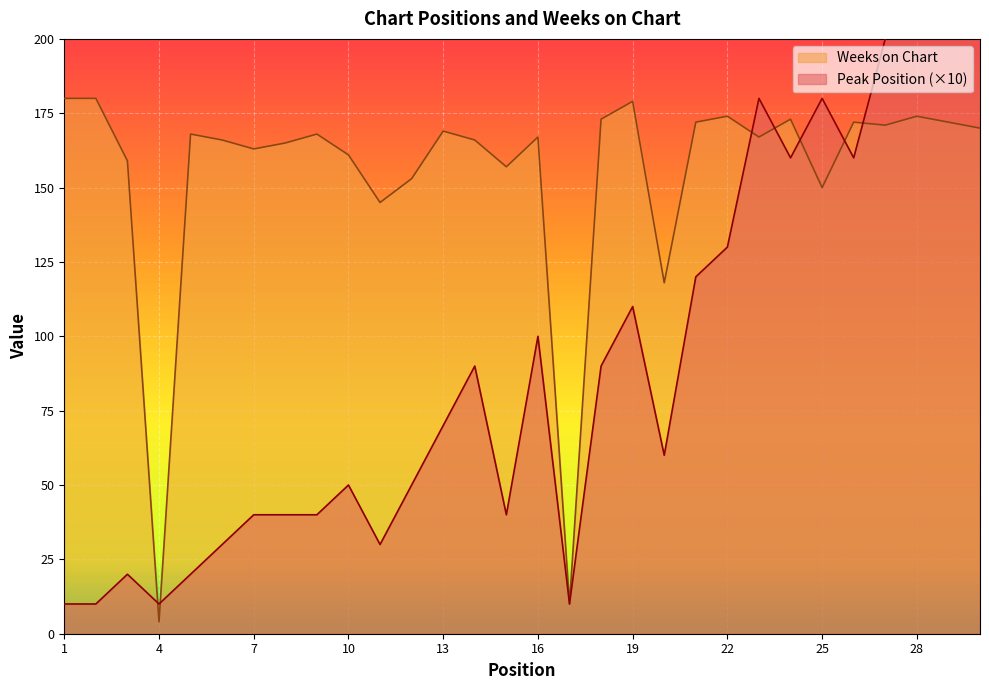

At which label is Peak Position closest to 120?

21